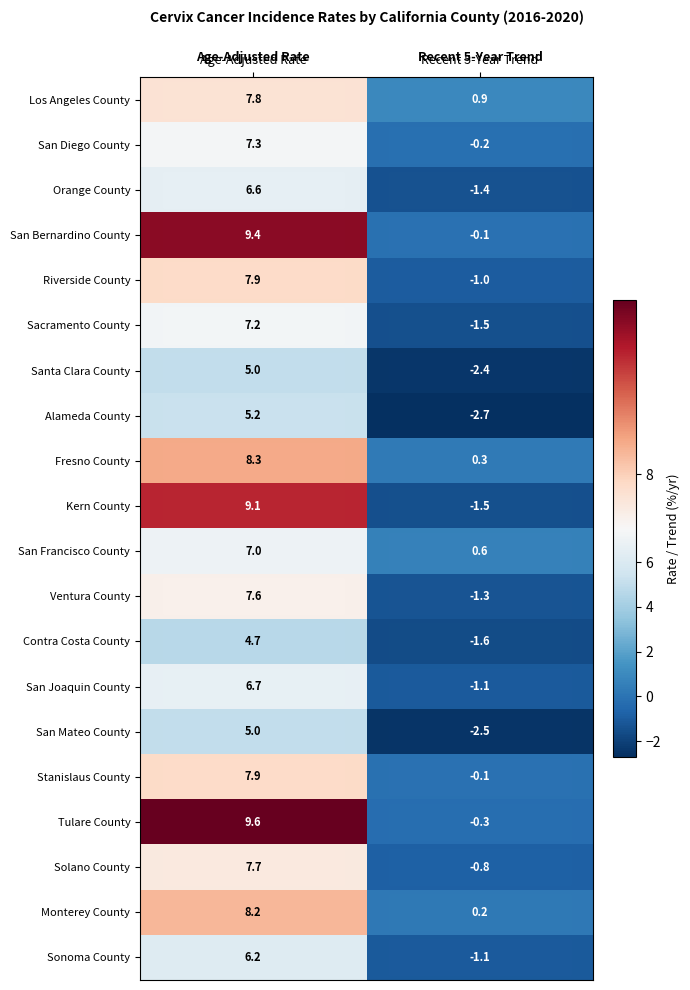

At which category is the sum across all series the highest?

Age-Adjusted Rate